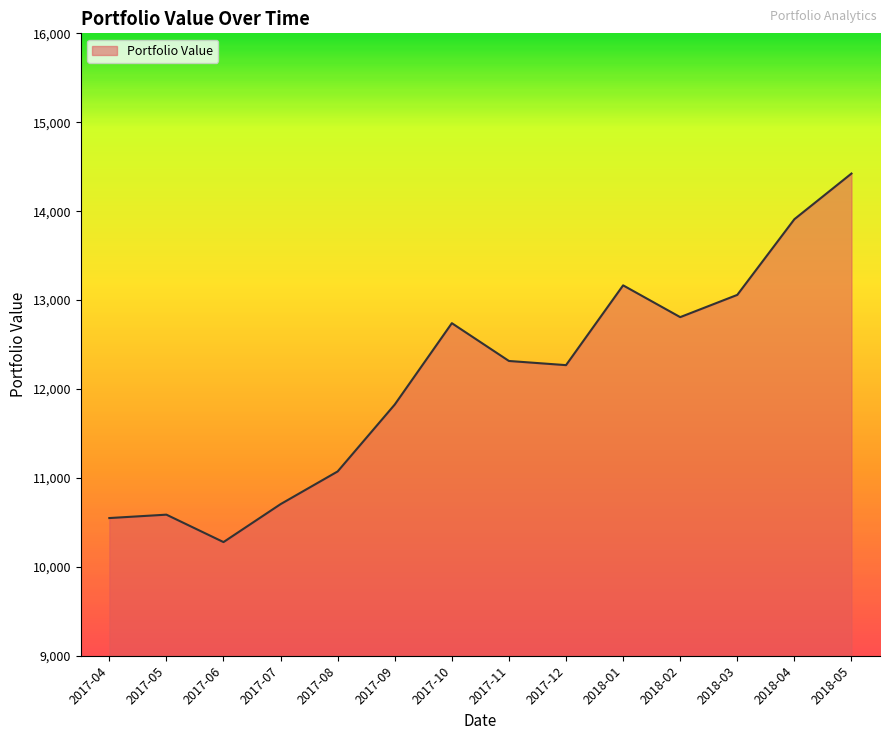

What is the difference between the maximum and minimum values?

4144.8